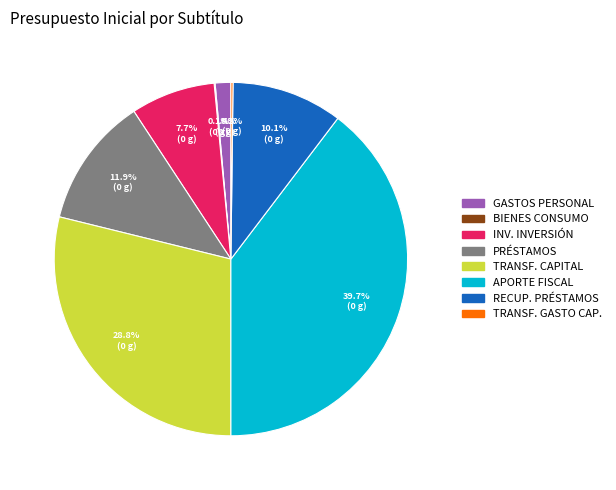

Approximately how many times larger is the value at PRÉSTAMOS compared to RECUP. PRÉSTAMOS?

1.2